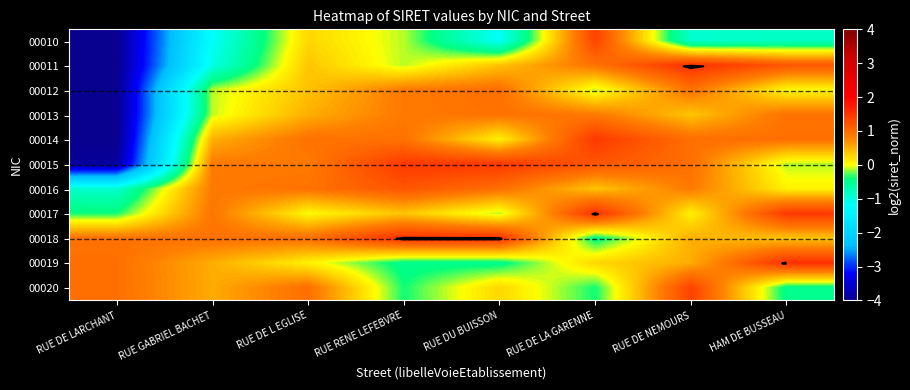

True or false: 00020 has a value of -0.7 at HAM DE BUSSEAU.

False